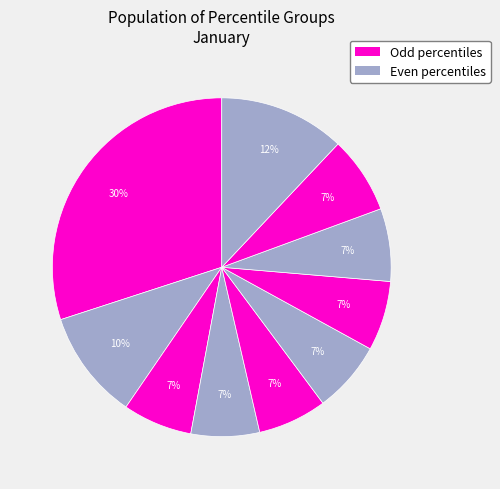

Count the number of slices in the pie.

10